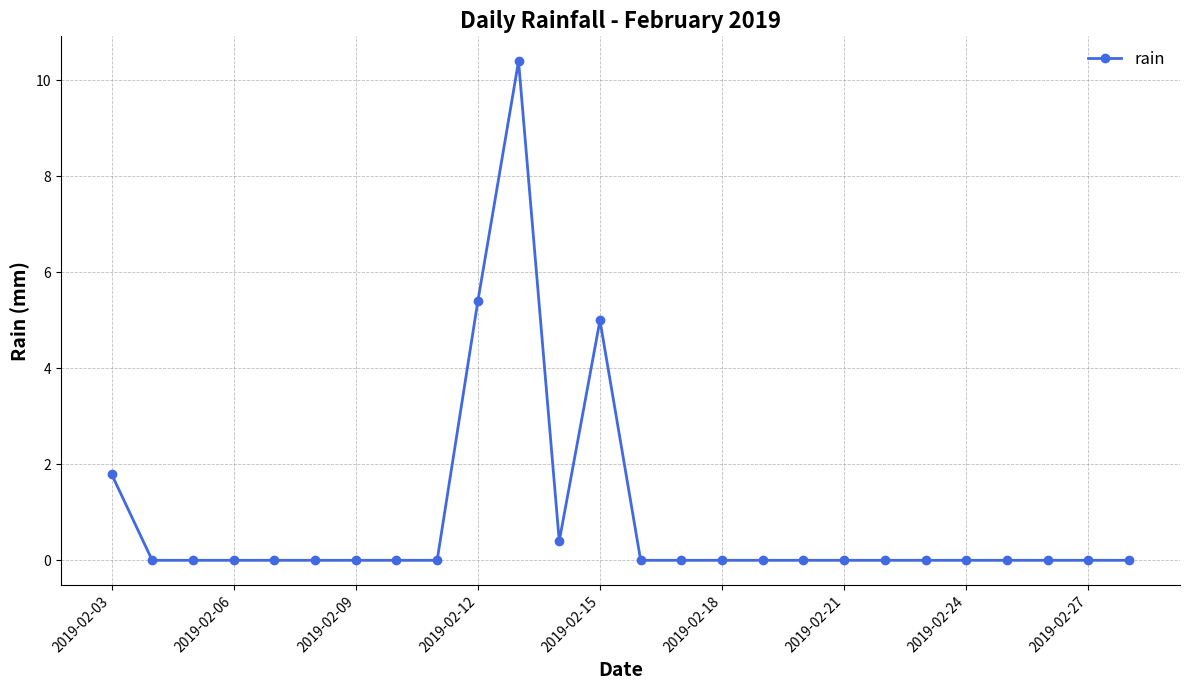

What is the greatest value displayed?

10.4